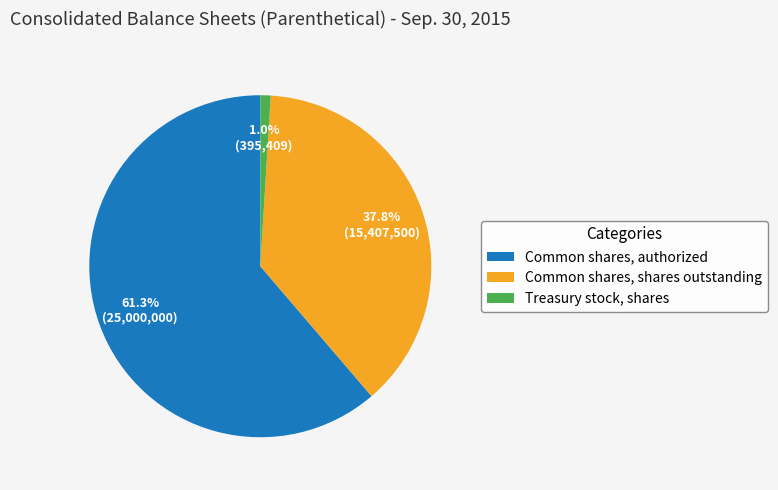

To the nearest percent, what portion does Common shares, shares outstanding represent?

38%